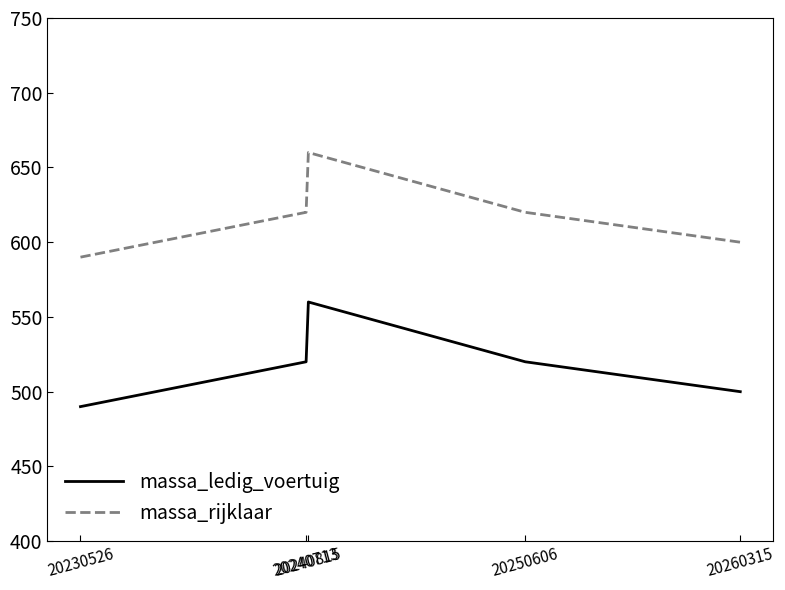

Count the number of categories in the chart.

5